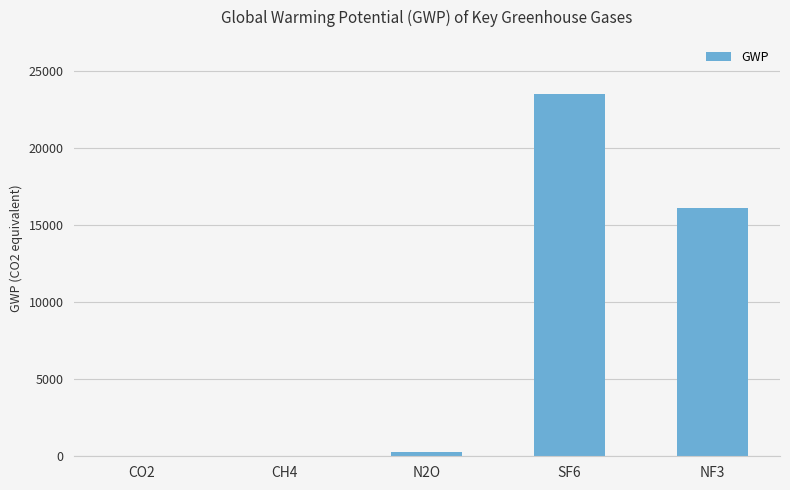

Which has a higher value, NF3 or CH4?

NF3